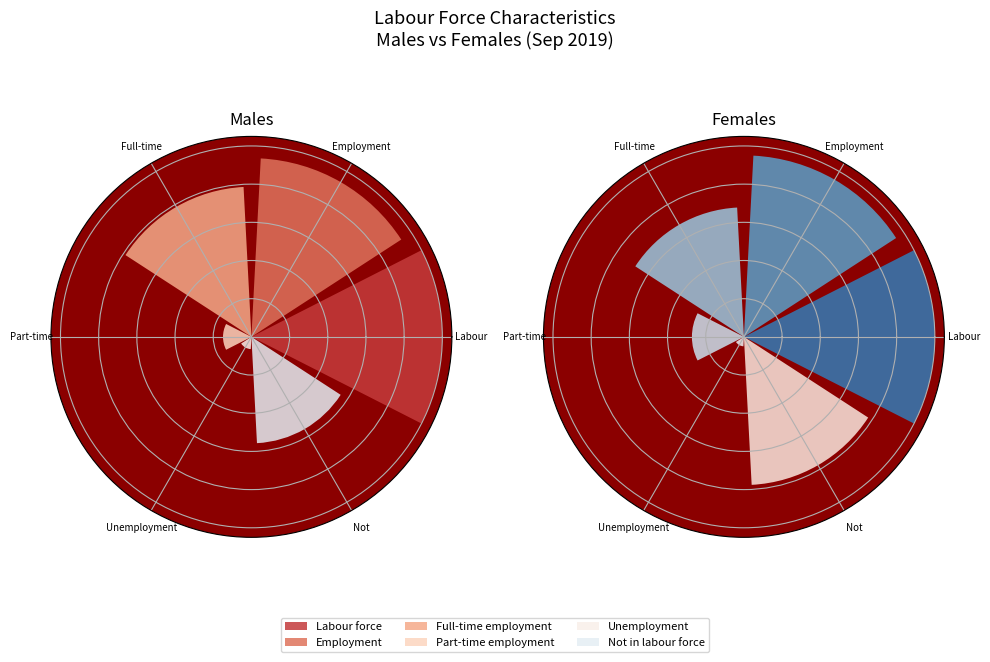

To the nearest percent, what percentage of the pie is Females?

44%